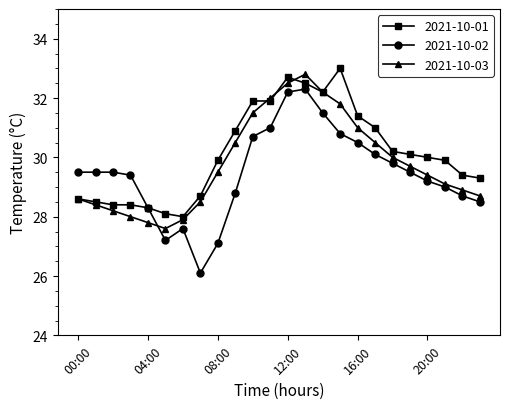

True or false: 2021-10-03 has more than 1 points higher than both neighbors.

False